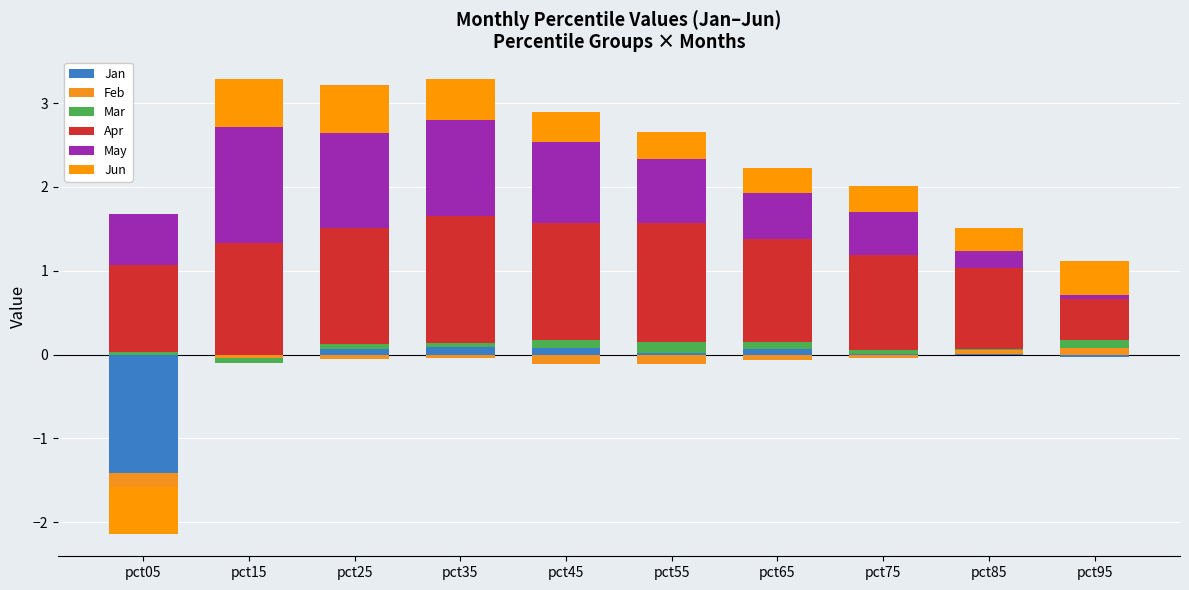

Which category has the highest value across all series?

pct35